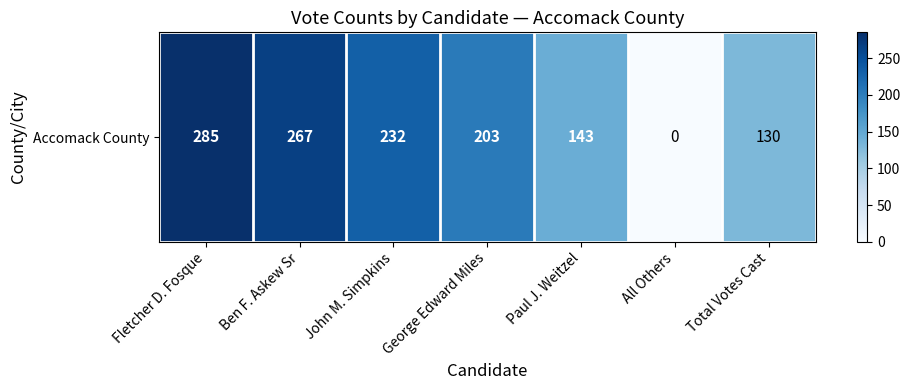

Reading left to right, what are all the values shown in this chart?

Fletcher D. Fosque=285	Ben F. Askew Sr=267	John M. Simpkins=232	George Edward Miles=203	Paul J. Weitzel=143	All Others=0	Total Votes Cast=130